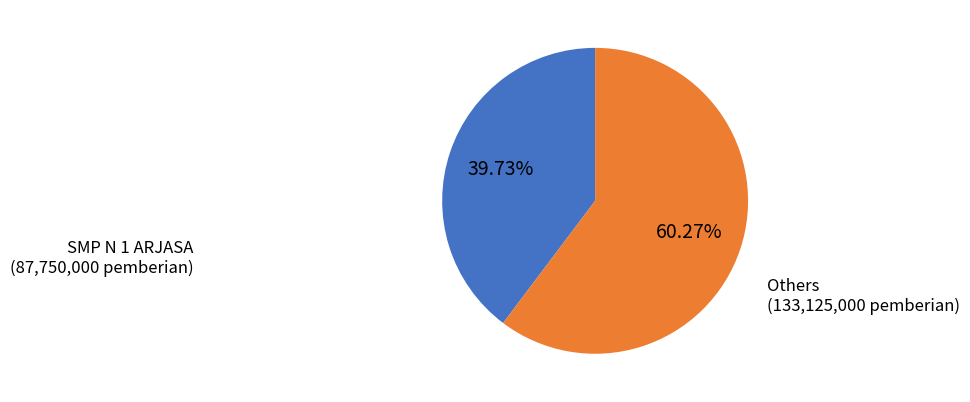

Which category has the biggest portion of the pie?

Others